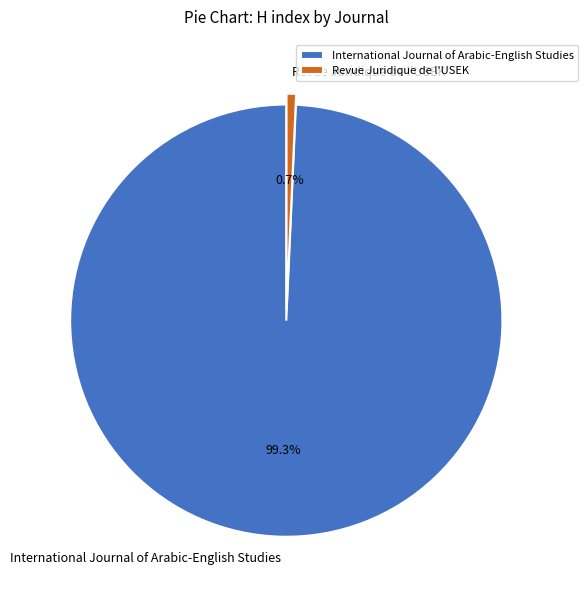

Is Revue Juridique de l'USEK the majority of the pie?

No